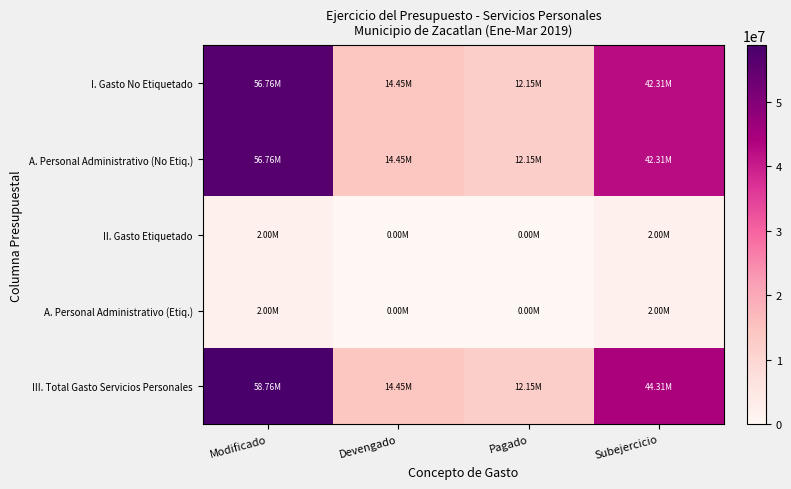

Which category has the lowest value across all series?

Devengado